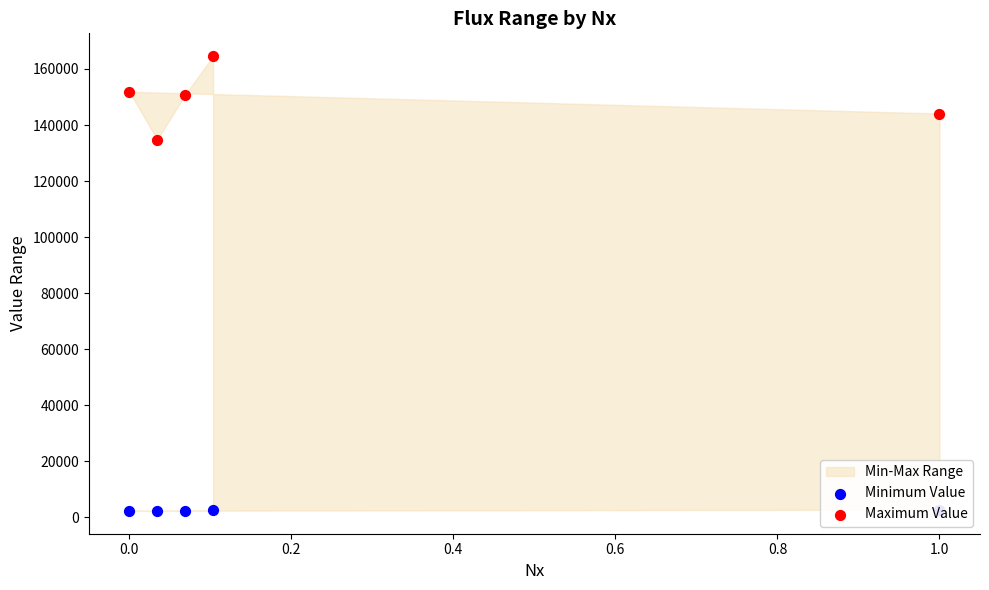

At how many categories does at least one series exceed 132273?

5